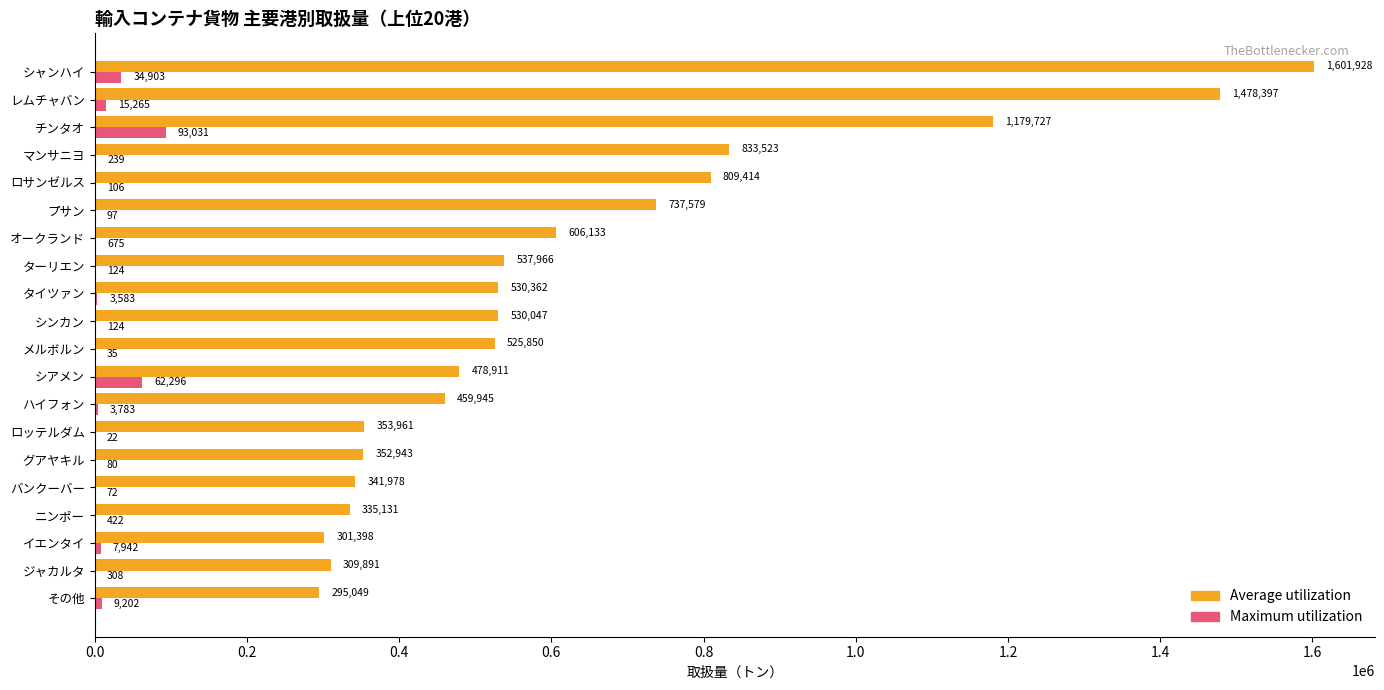

What is the sum of all Average utilization values?

12600133